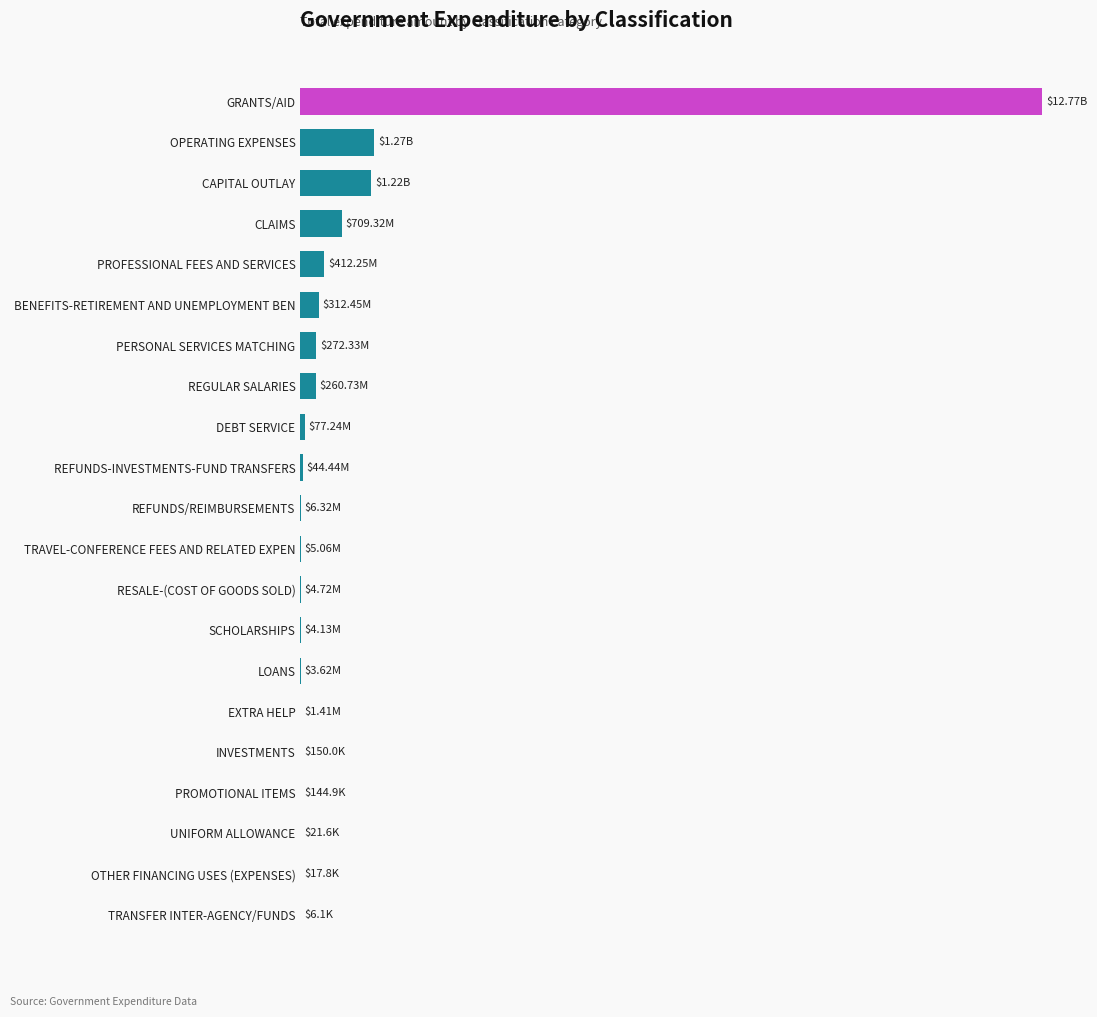

What is the greatest value displayed?

12772121617.7